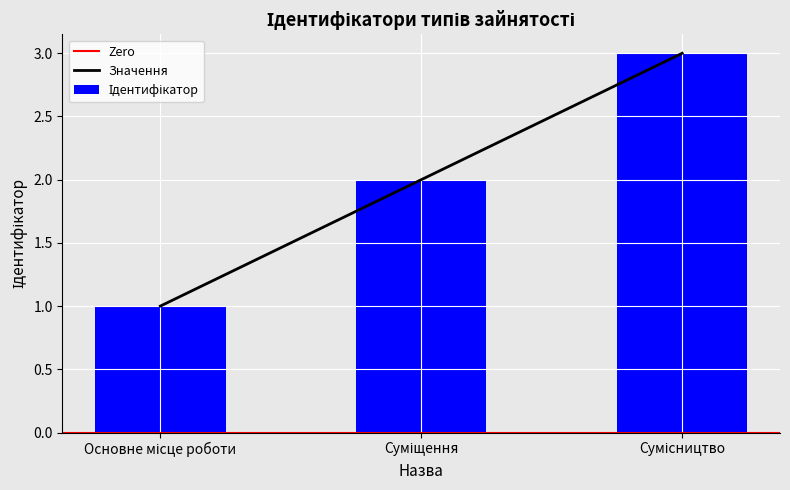

What is the sum of the values at Суміщення and Основне місце роботи?

3